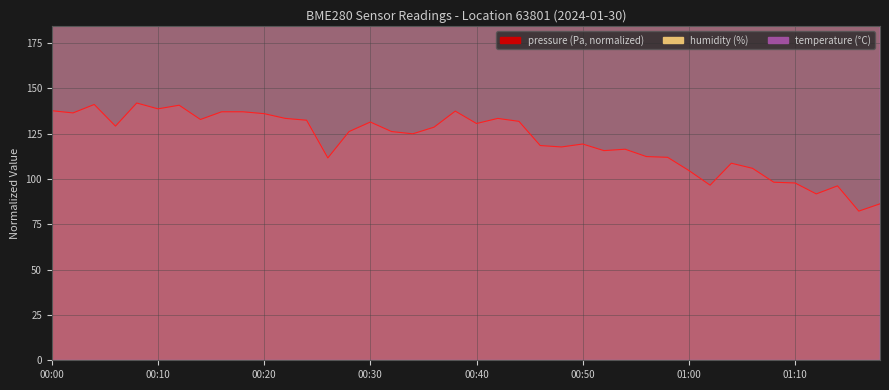

Which series has the largest range (max minus min)?

humidity (line)